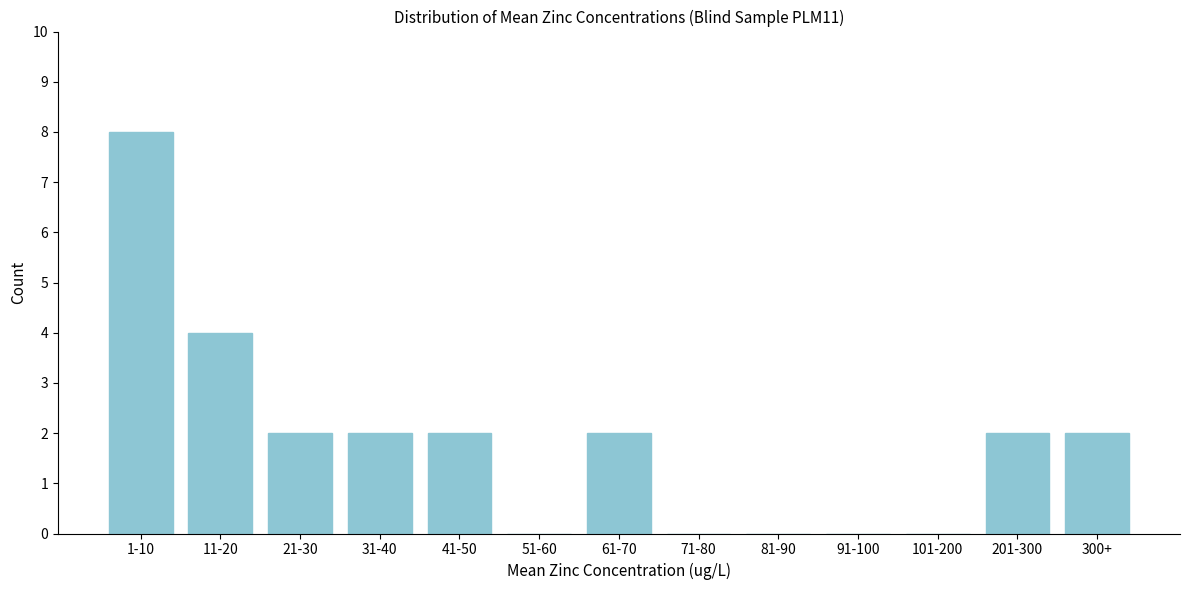

Reading left to right, transcribe all the data shown in this chart.

1-10=8	11-20=4	21-30=2	31-40=2	41-50=2	51-60=0	61-70=2	71-80=0	81-90=0	91-100=0	101-200=0	201-300=2	300+=2